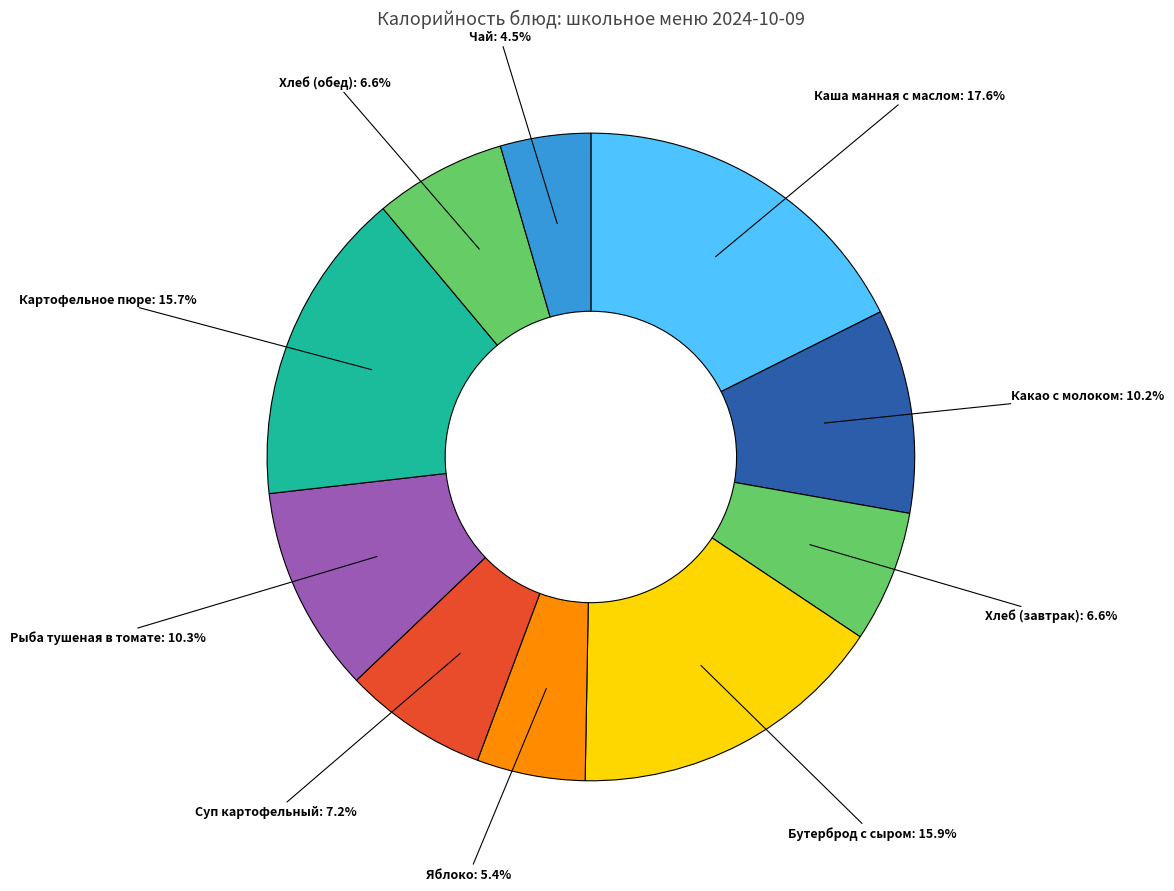

Is there any slice that represents more than half of the pie?

No